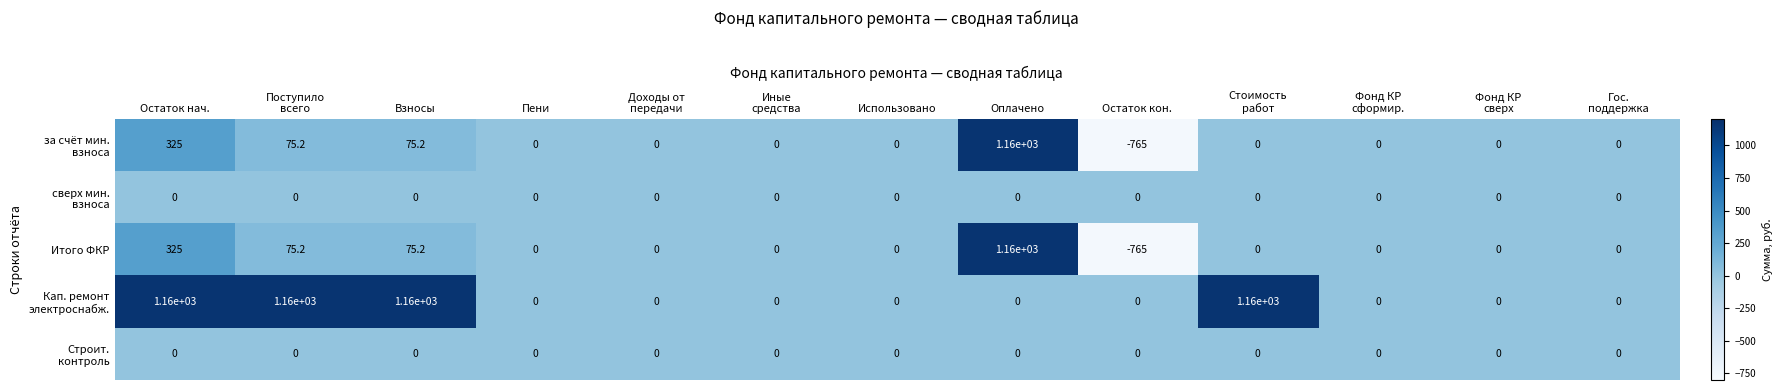

What is the maximum value shown in the chart?

1160.0